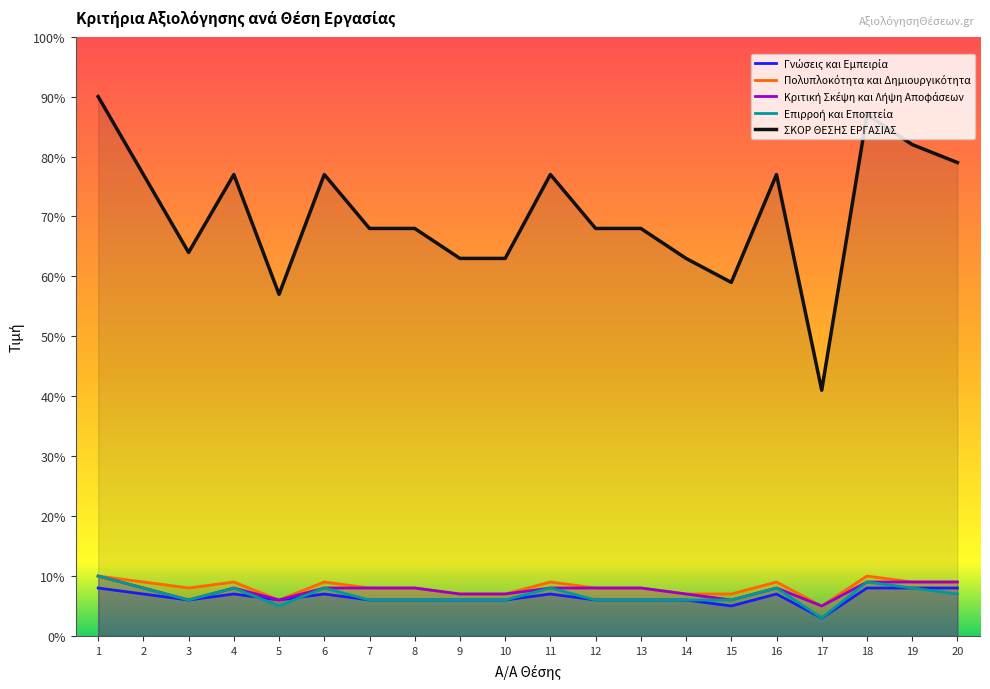

True or false: Επιρροή και Εποπτεία and Πολυπλοκότητα και Δημιουργικότητα intersect in this chart.

False